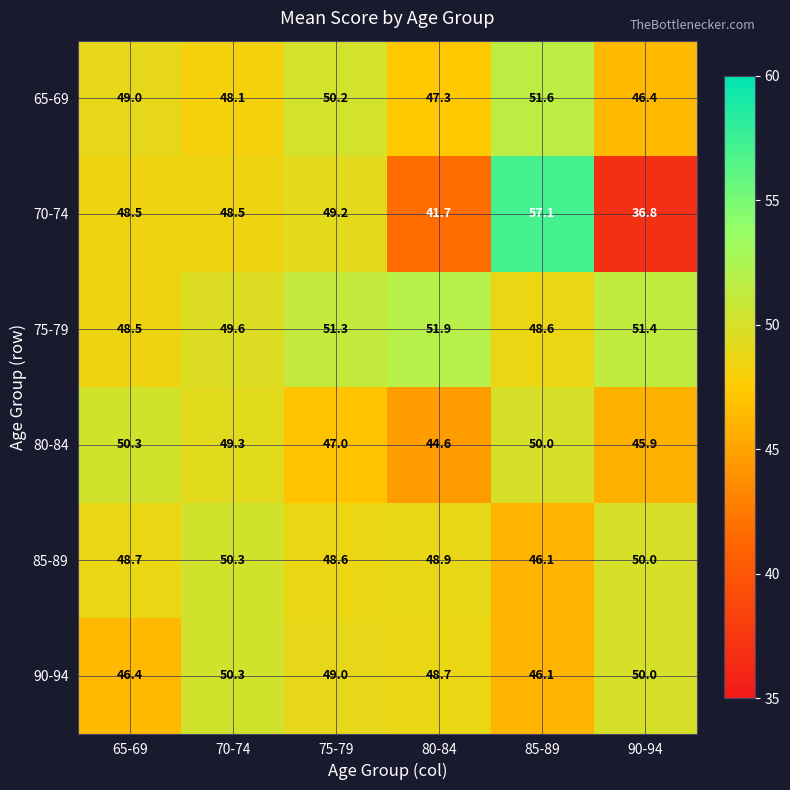

What is the difference between the 70-74 values at 80-84 and 70-74?

6.8